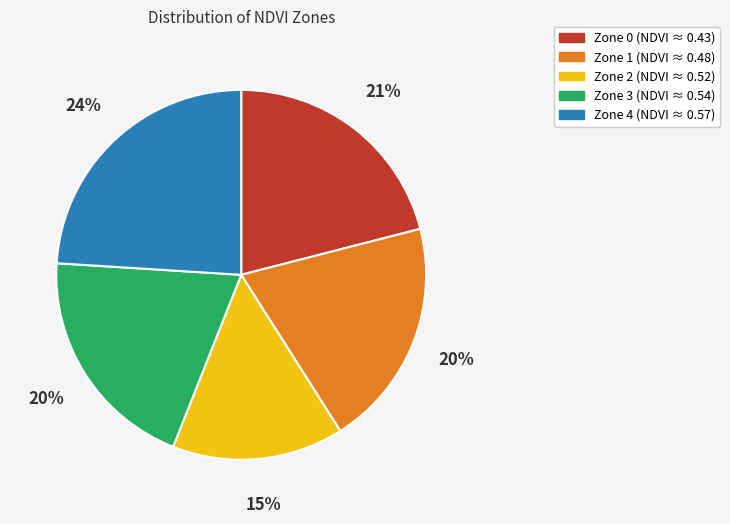

To the nearest percent, what is the difference between the largest and smallest slice percentages?

9%